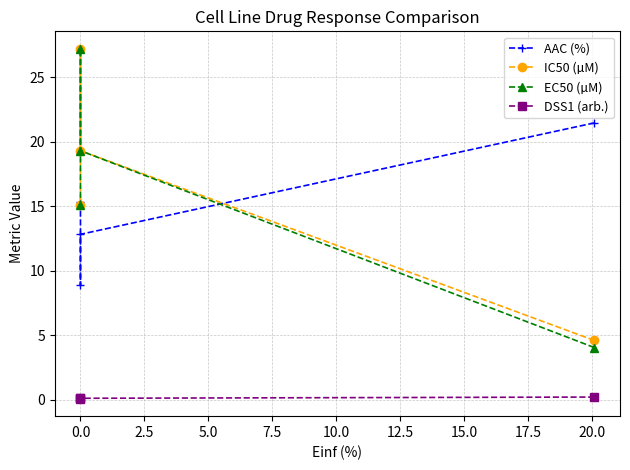

Reading left to right, transcribe all the data shown in this chart.

AAC (%): 21.5	12.8	8.9	15.3
IC50 (µM): 4.6	19.3	27.2	15.1
EC50 (µM): 4.0	19.3	27.2	15.1
DSS1 (arb.): 0.2	0.1	0.1	0.1